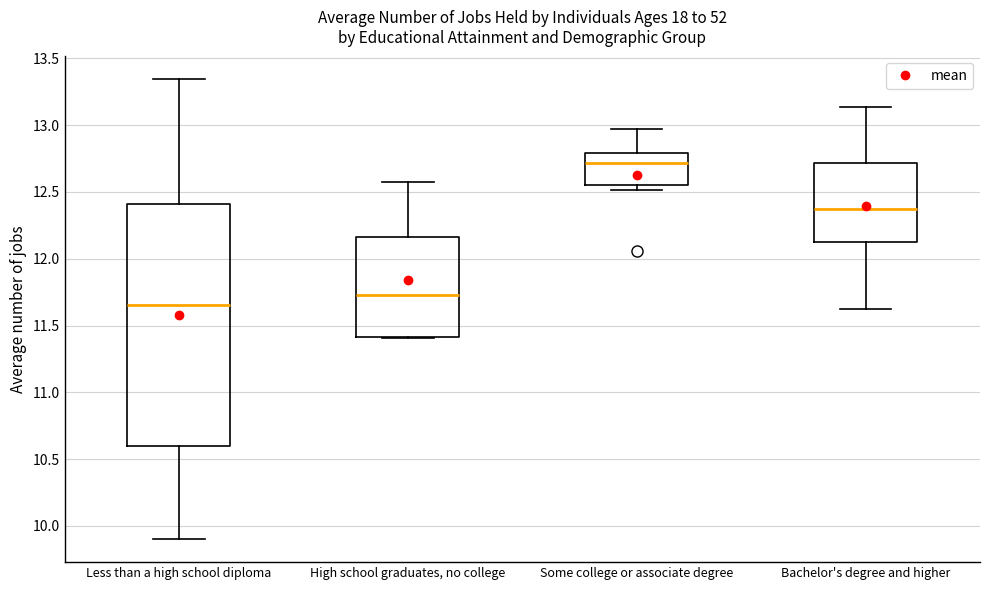

Comparing the boxes themselves (not the whiskers), which one is the tallest?

Less than a high school diploma